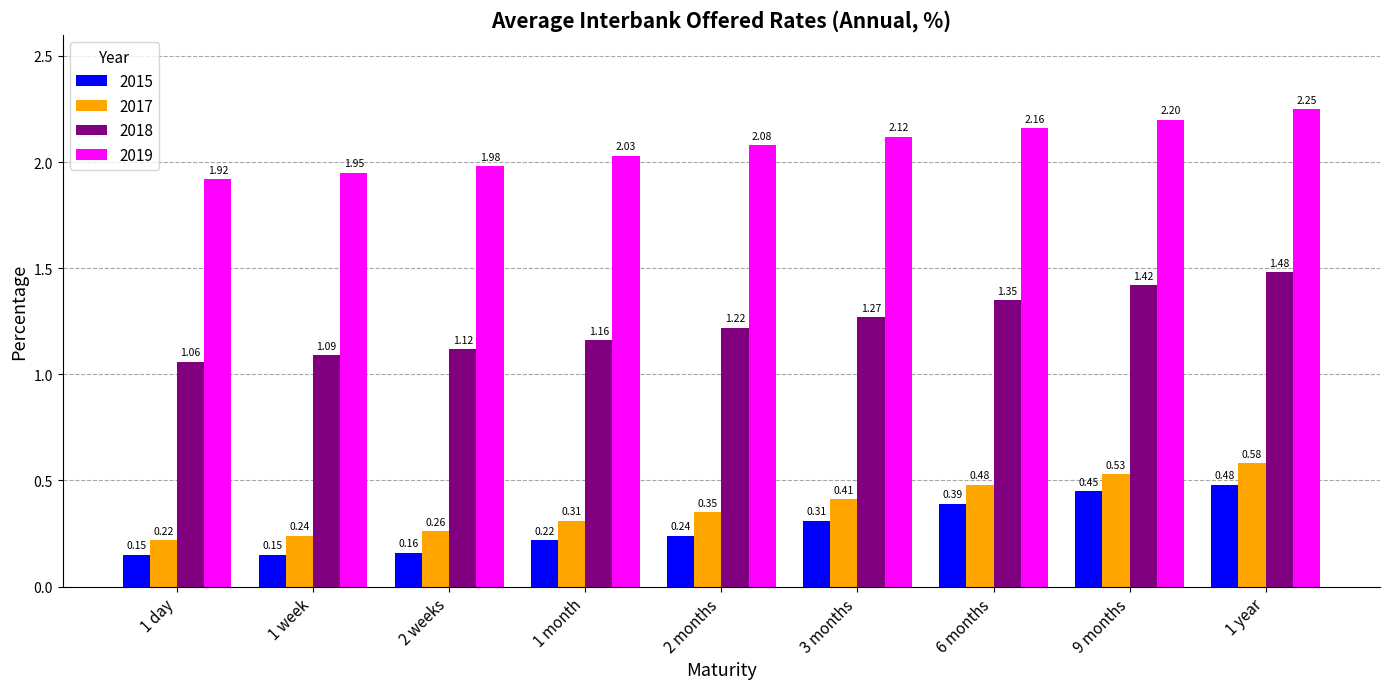

Rank the series at 3 months from lowest to highest value.

2015, 2017, 2018, 2019